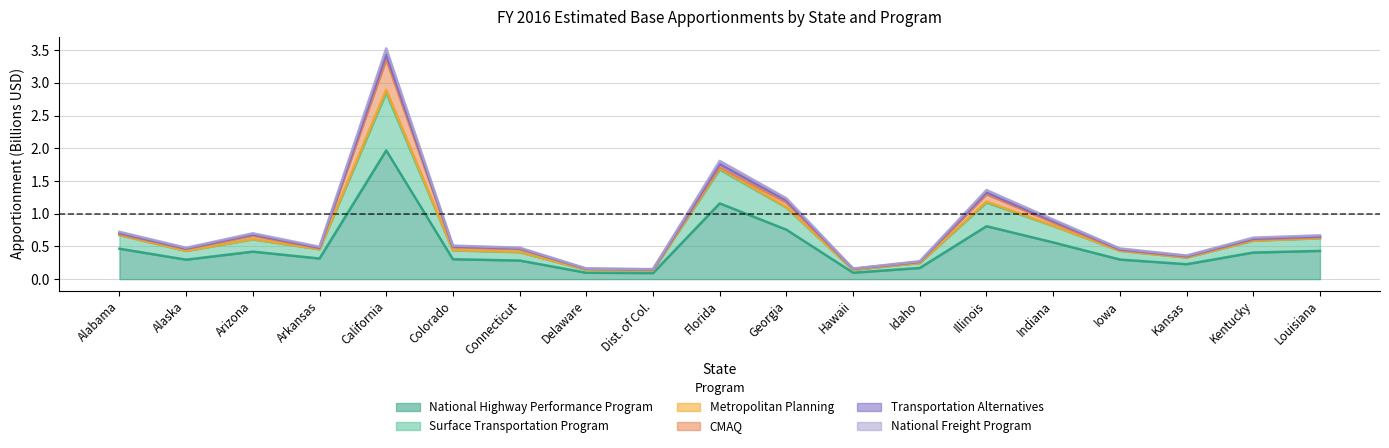

Where is the first local minimum for Transportation Alternatives?

Alaska